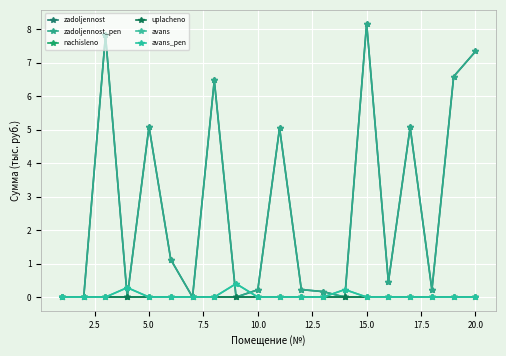

How many lines are shown in the chart?

6